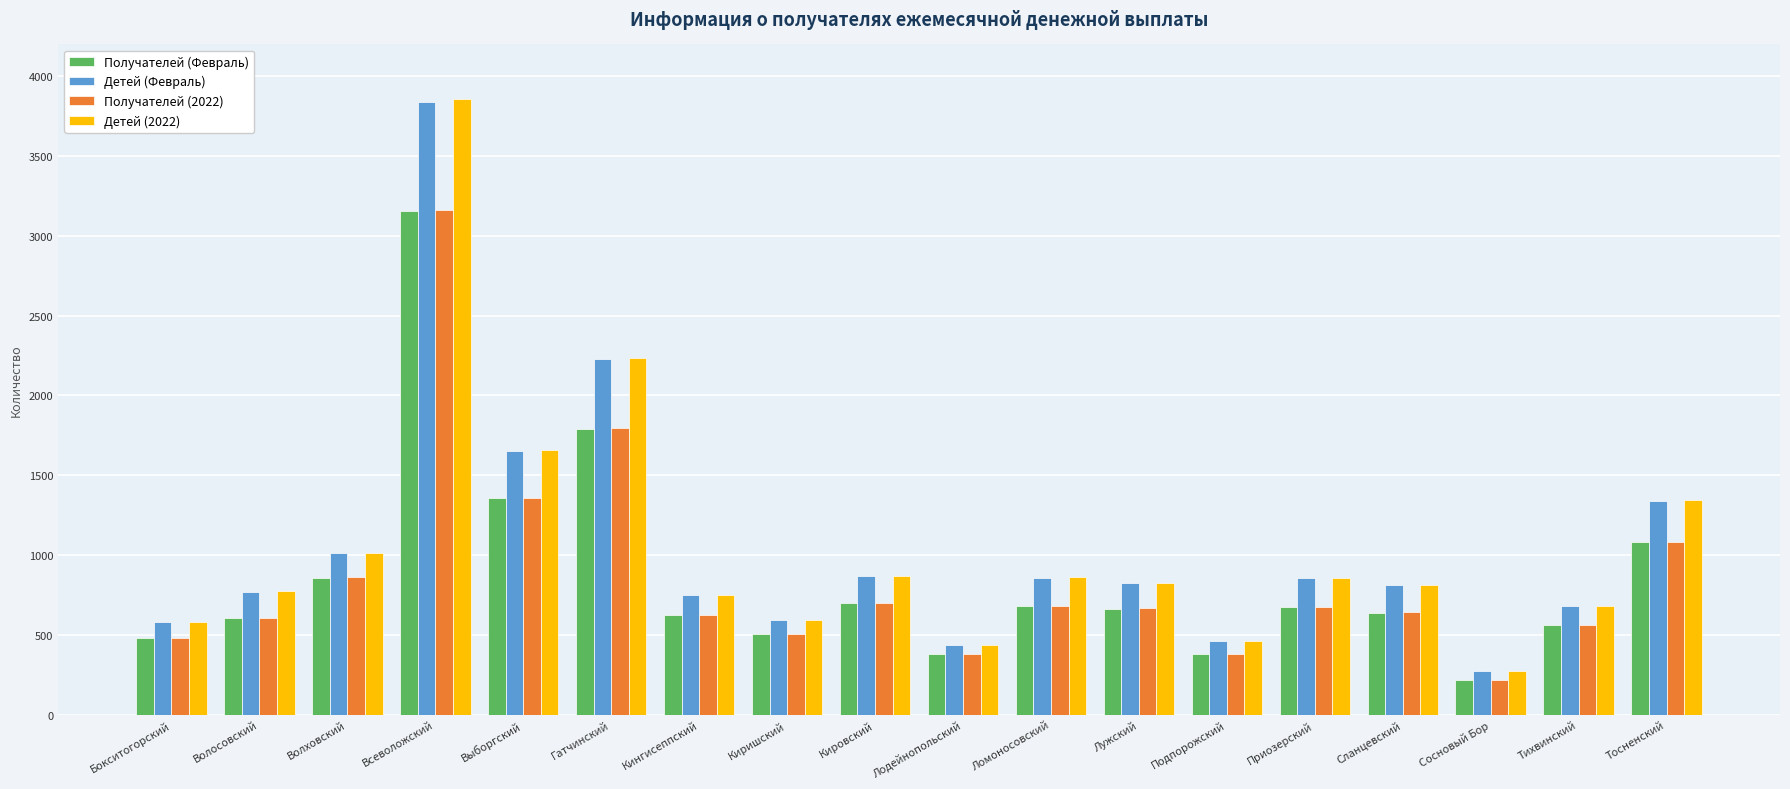

What is the difference between the maximum and second lowest values in the Получателей (Февраль) series?

2776